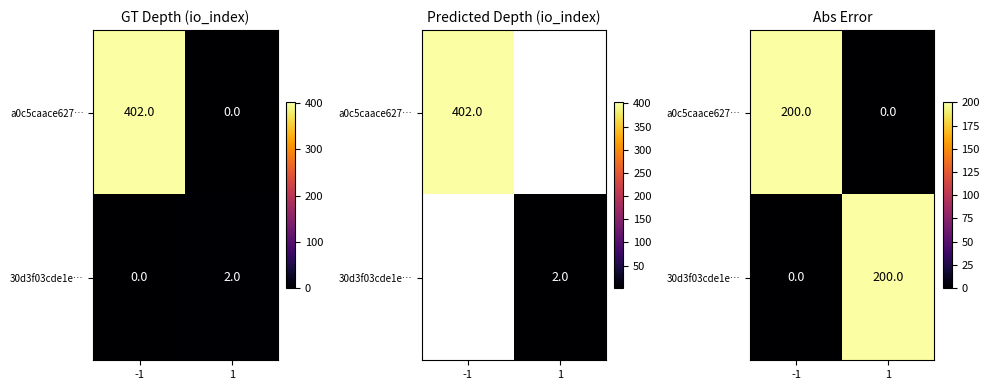

Which has a higher value, 1 or -1?

-1